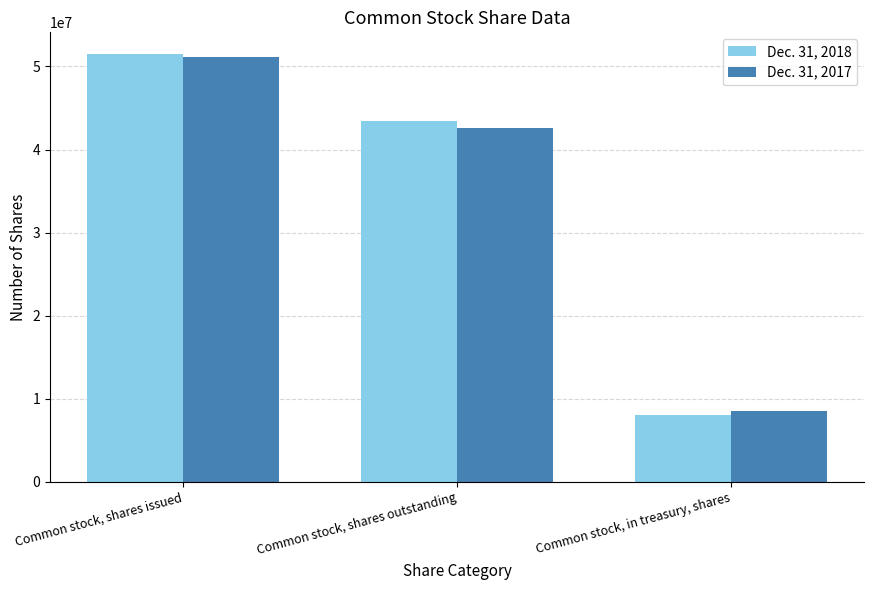

At how many categories does at least one series exceed 18385464?

2